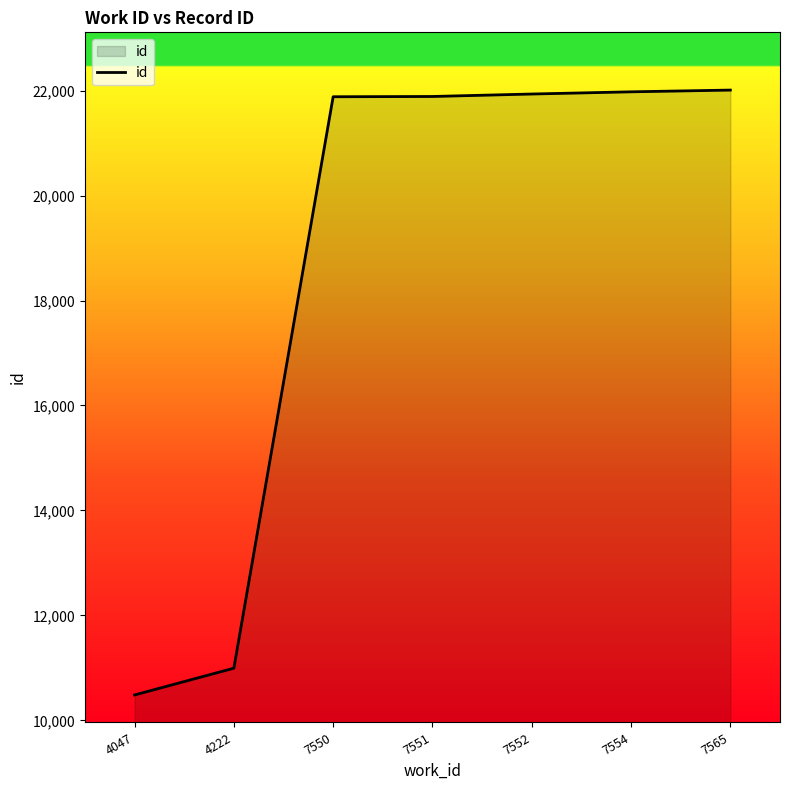

What is the maximum value shown in the chart?

22010